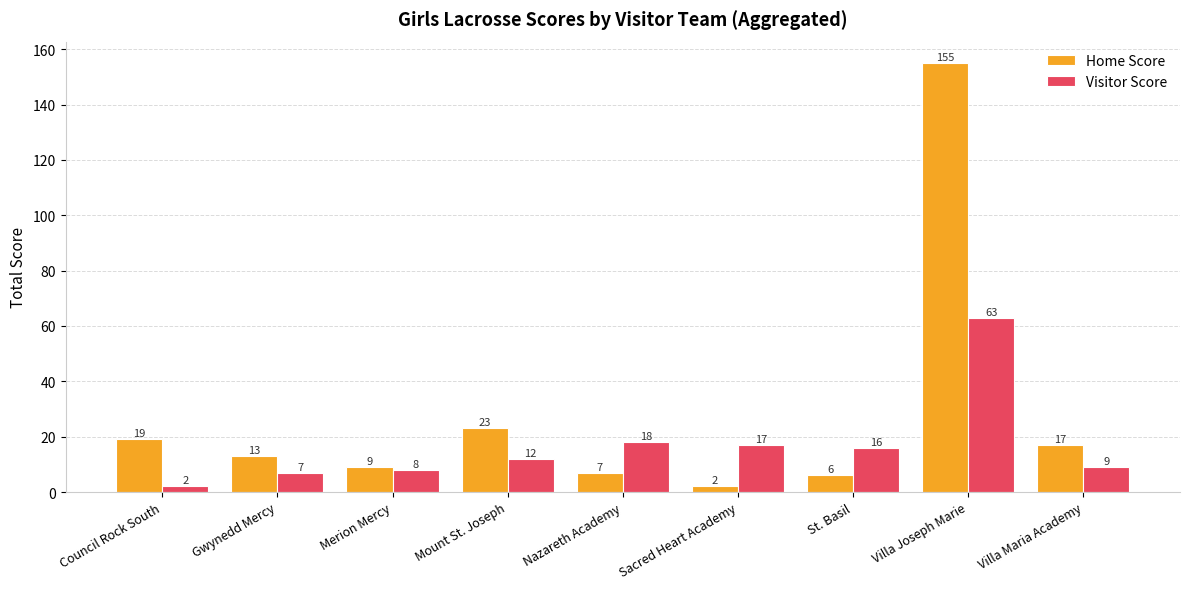

The value of Home Score at Villa Maria Academy is 9. True or false?

False